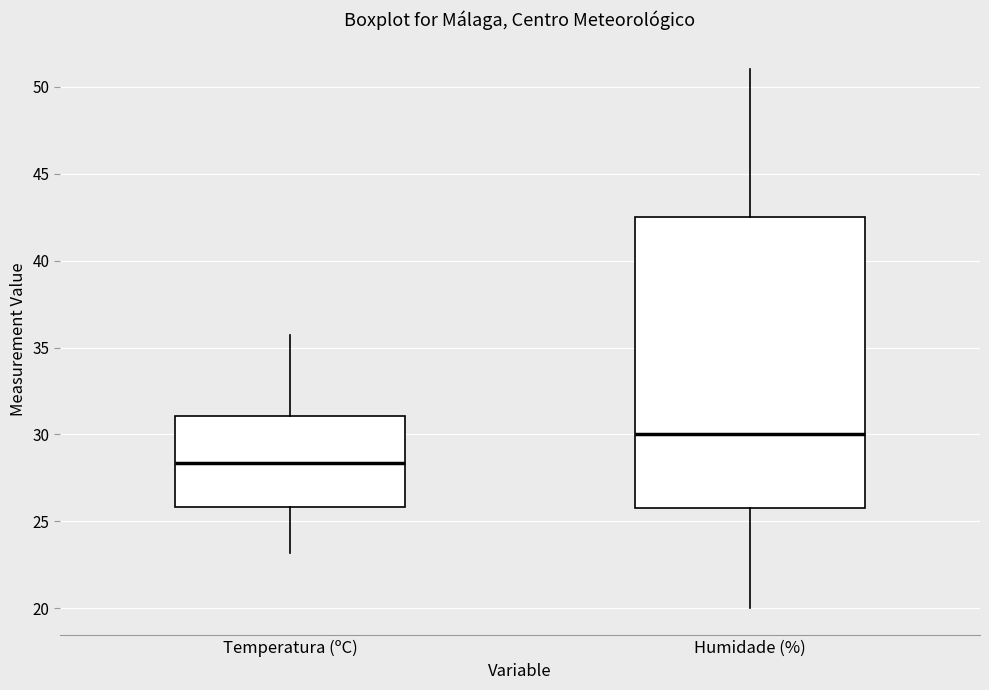

Comparing the boxes themselves (not the whiskers), which one is the tallest?

Humidade (%)